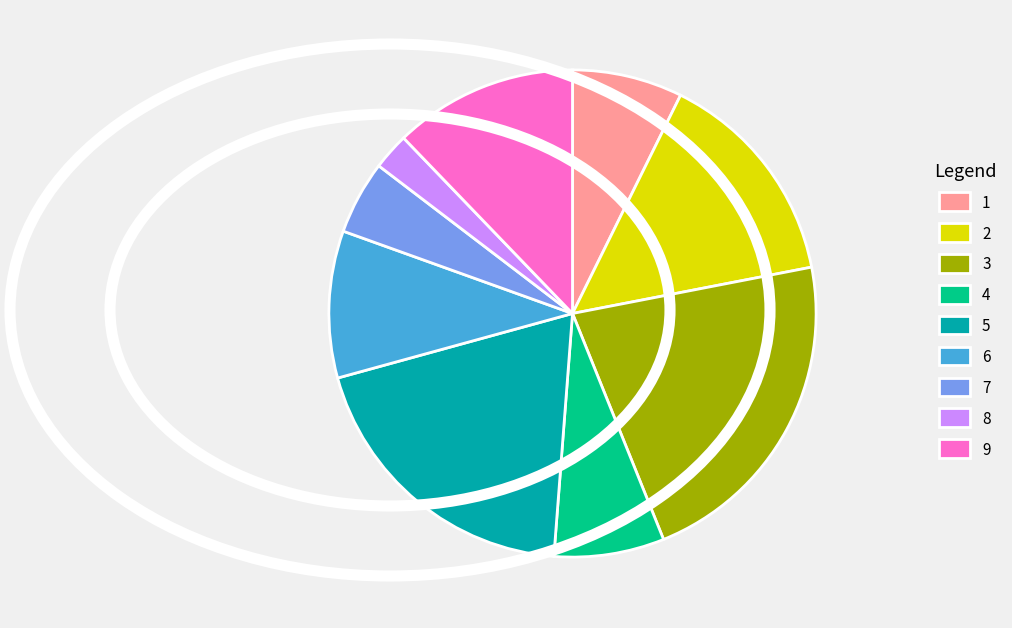

Which has a higher value, 5 or 8?

5